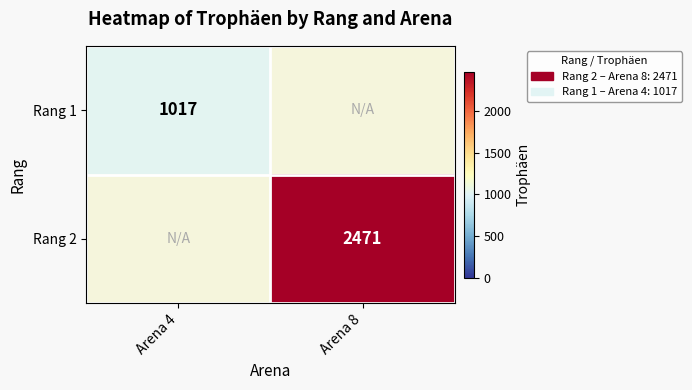

What is the smallest value displayed?

1017.0